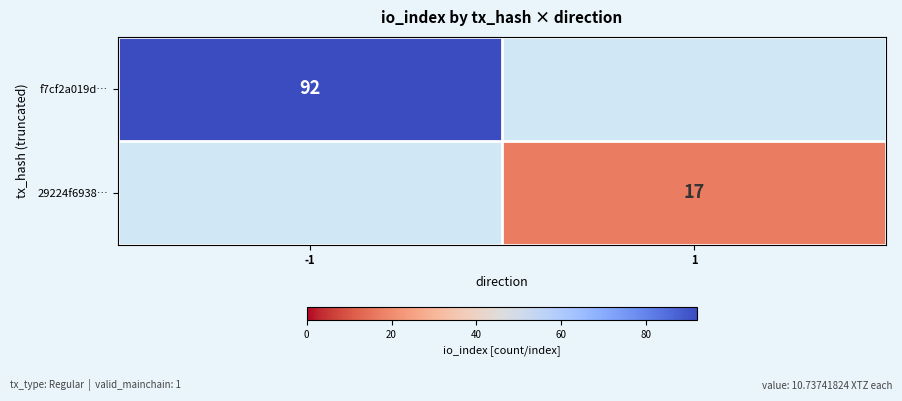

The f7cf2a019d… series shows 92 at -1. True or false?

True